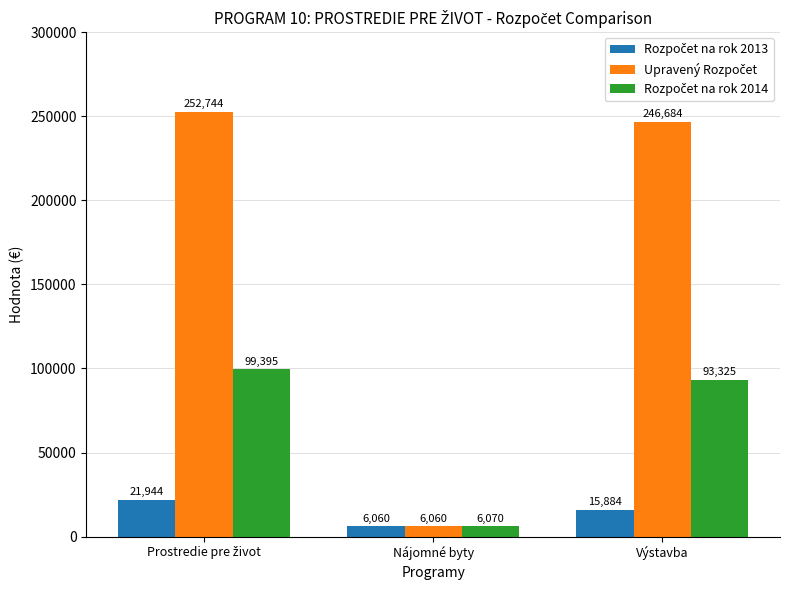

What is the greatest value displayed?

252744